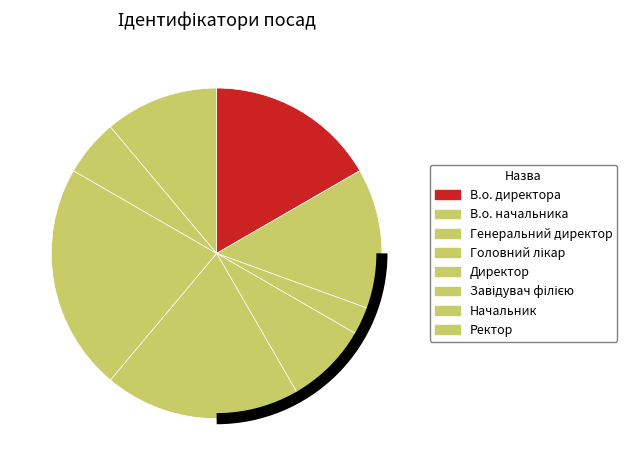

True or false: Начальник accounts for 17% of the total.

False